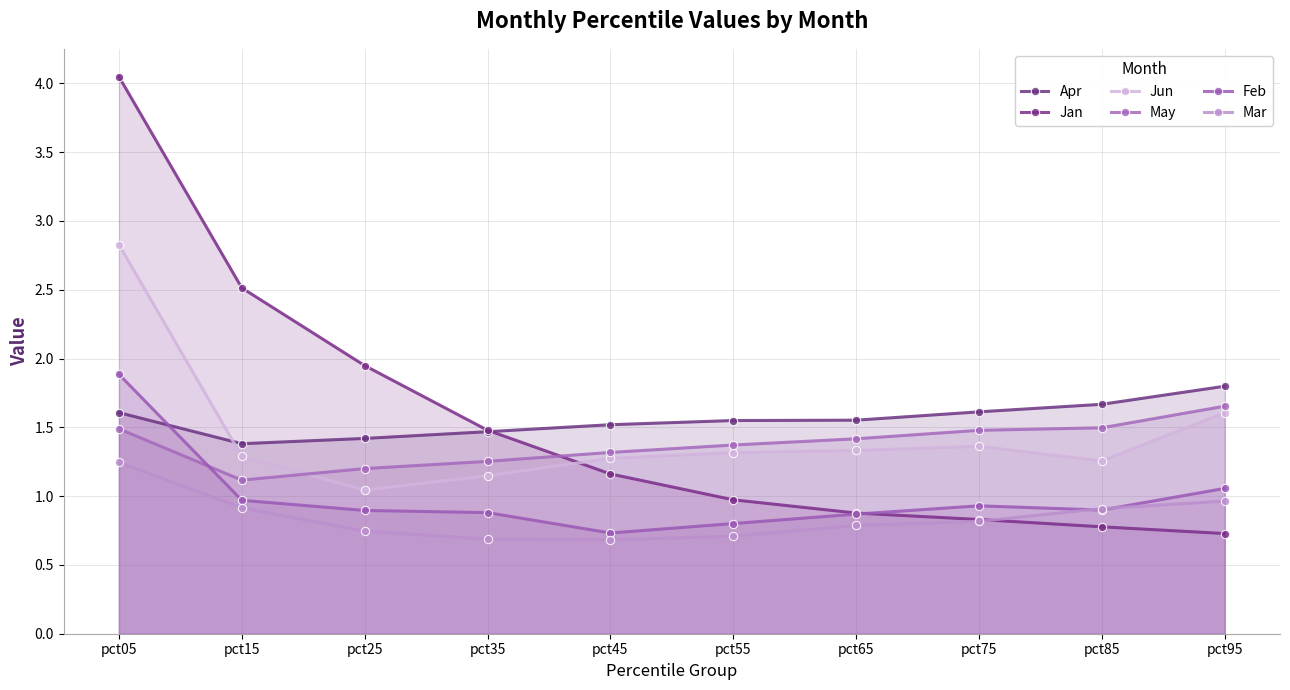

What is the lowest value of the Jun series?

1.0